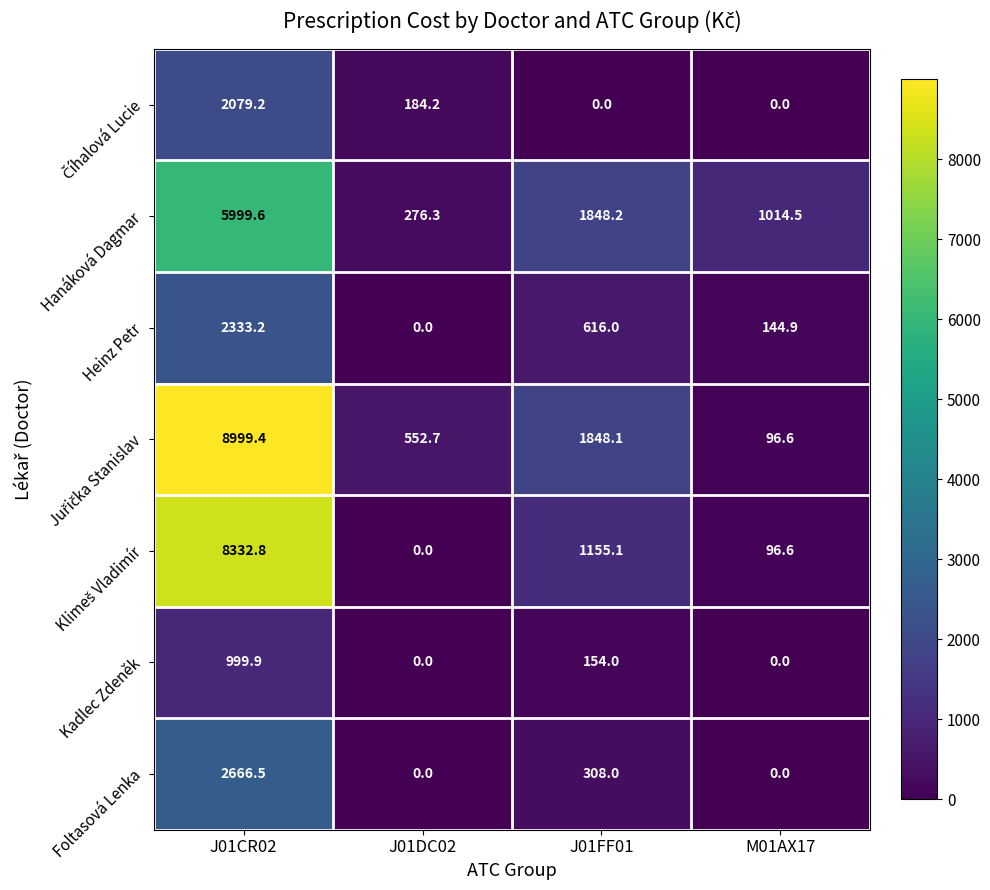

At which label does Hanáková Dagmar first exceed 1848?

J01CR02